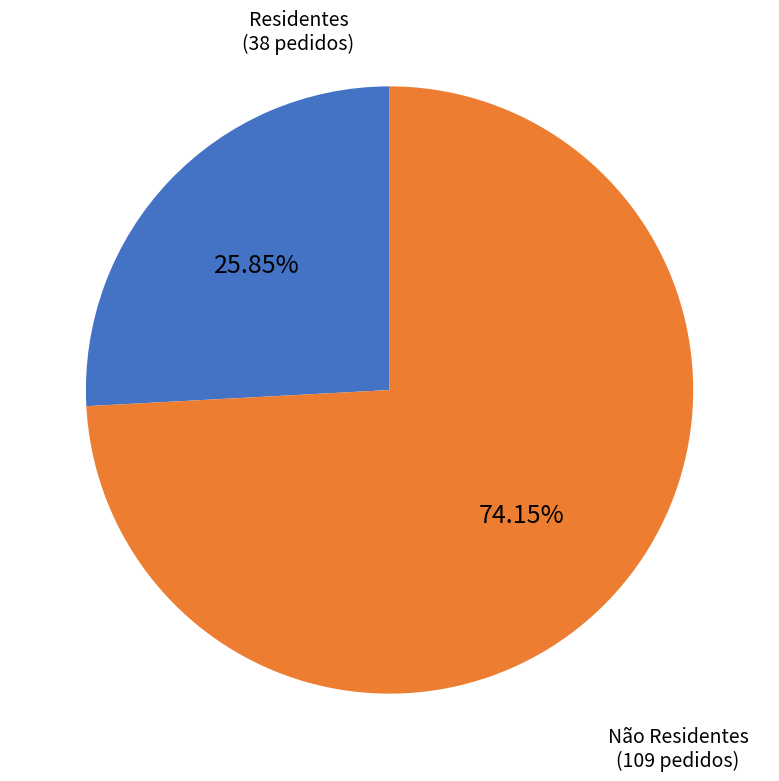

Is it true that Residentes is 26% of the pie?

True